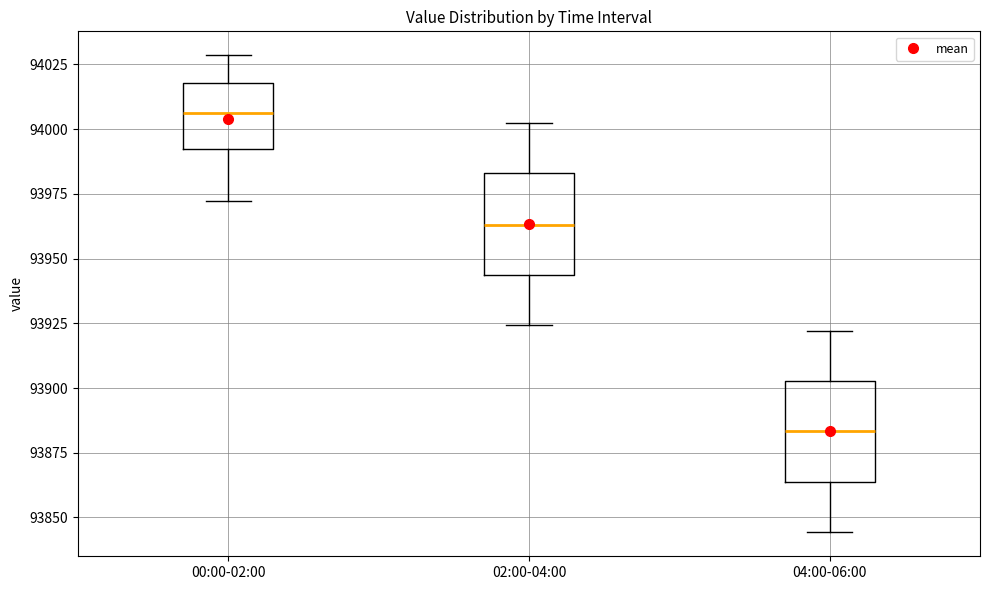

Where does the lower whisker of the box for 04:00-06:00 end on the y-axis? The values are not printed on the chart, so give them approximately, as read against the axis.

93845